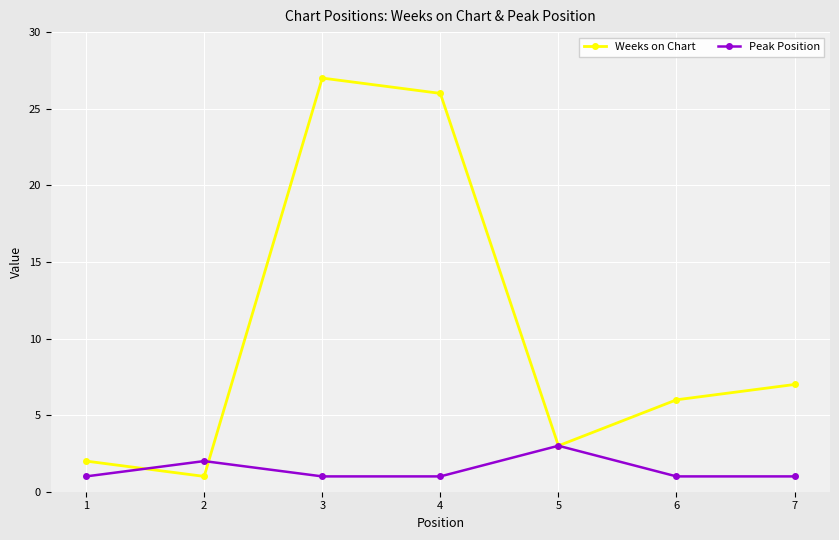

What is the lowest value of the Weeks on Chart series?

1